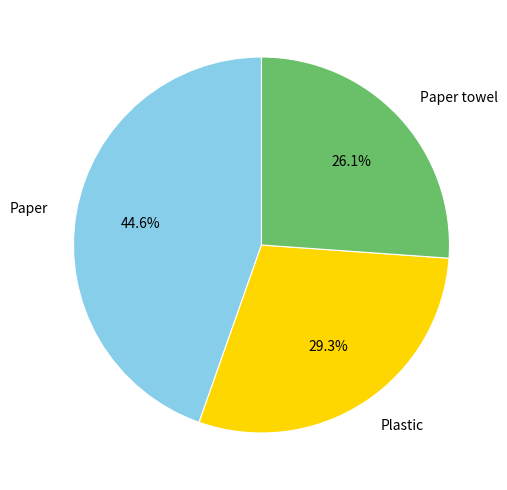

Is Plastic the majority of the pie?

No